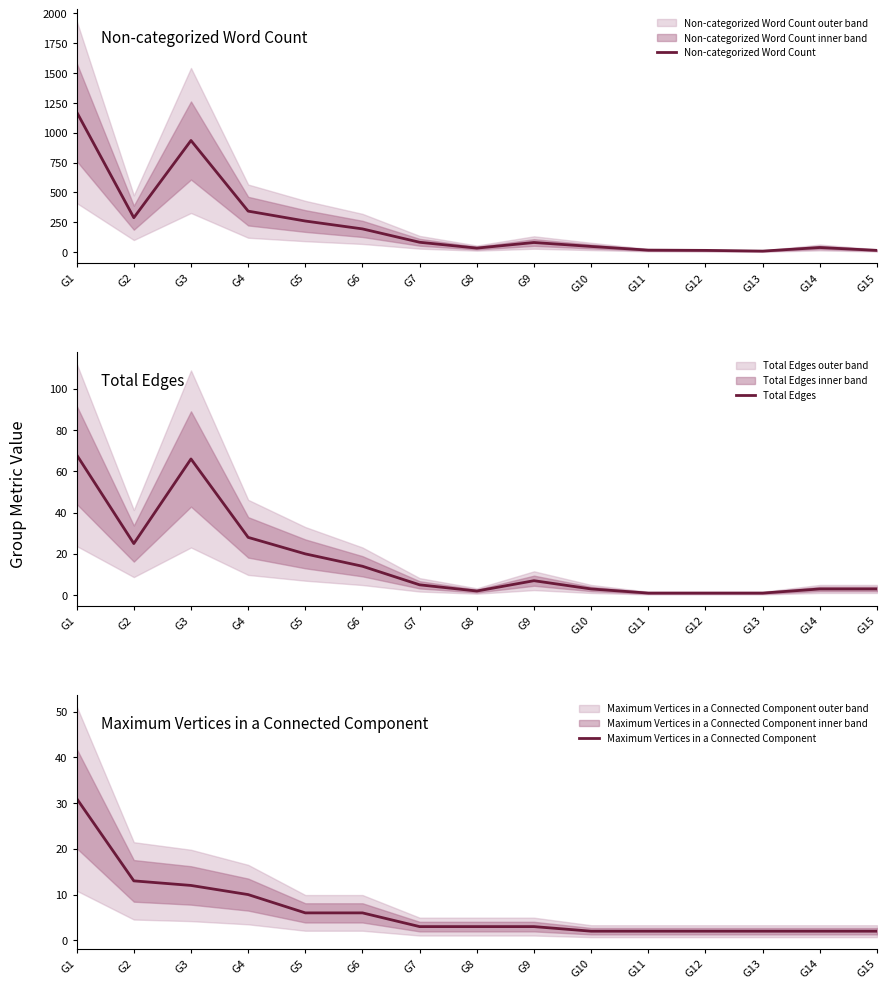

Is the value of Non-categorized Word Count at G8 greater than the value of Total Edges at G12?

Yes